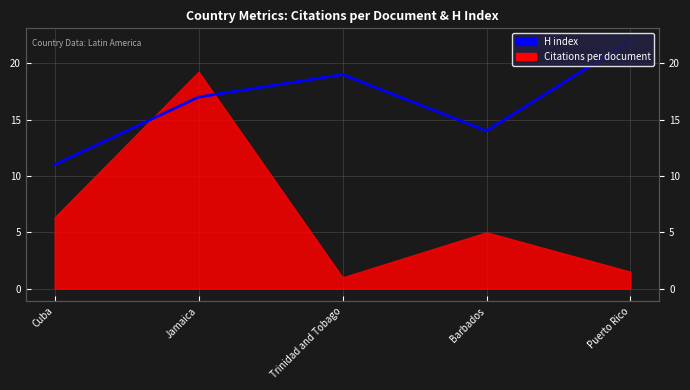

At which category does the data reach its first local valley?

Barbados